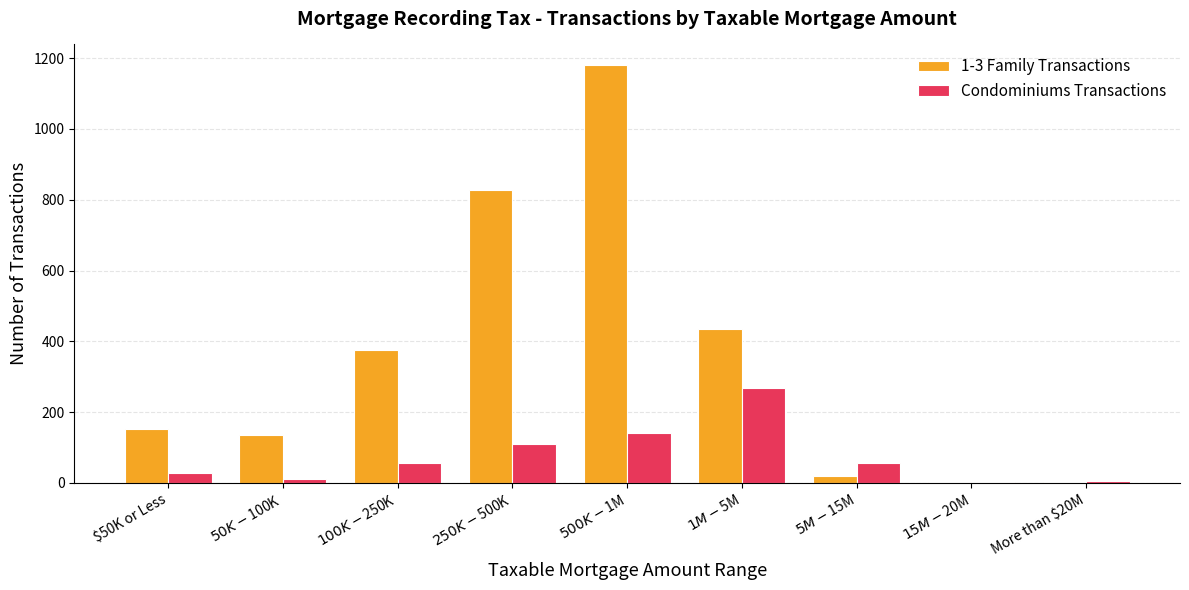

Which series has the largest total across all categories?

1-3 Family Transactions